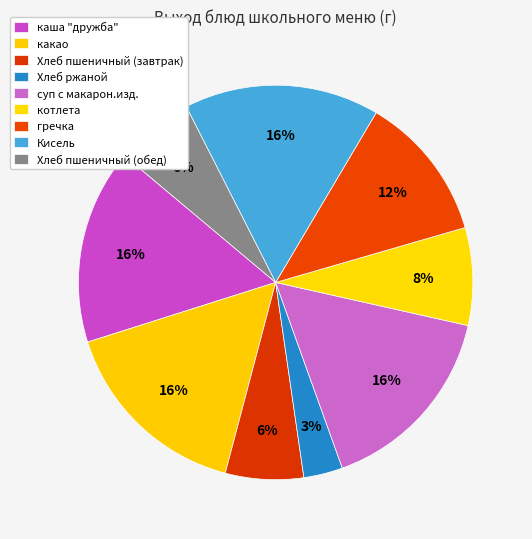

How many slices are in this pie chart?

9